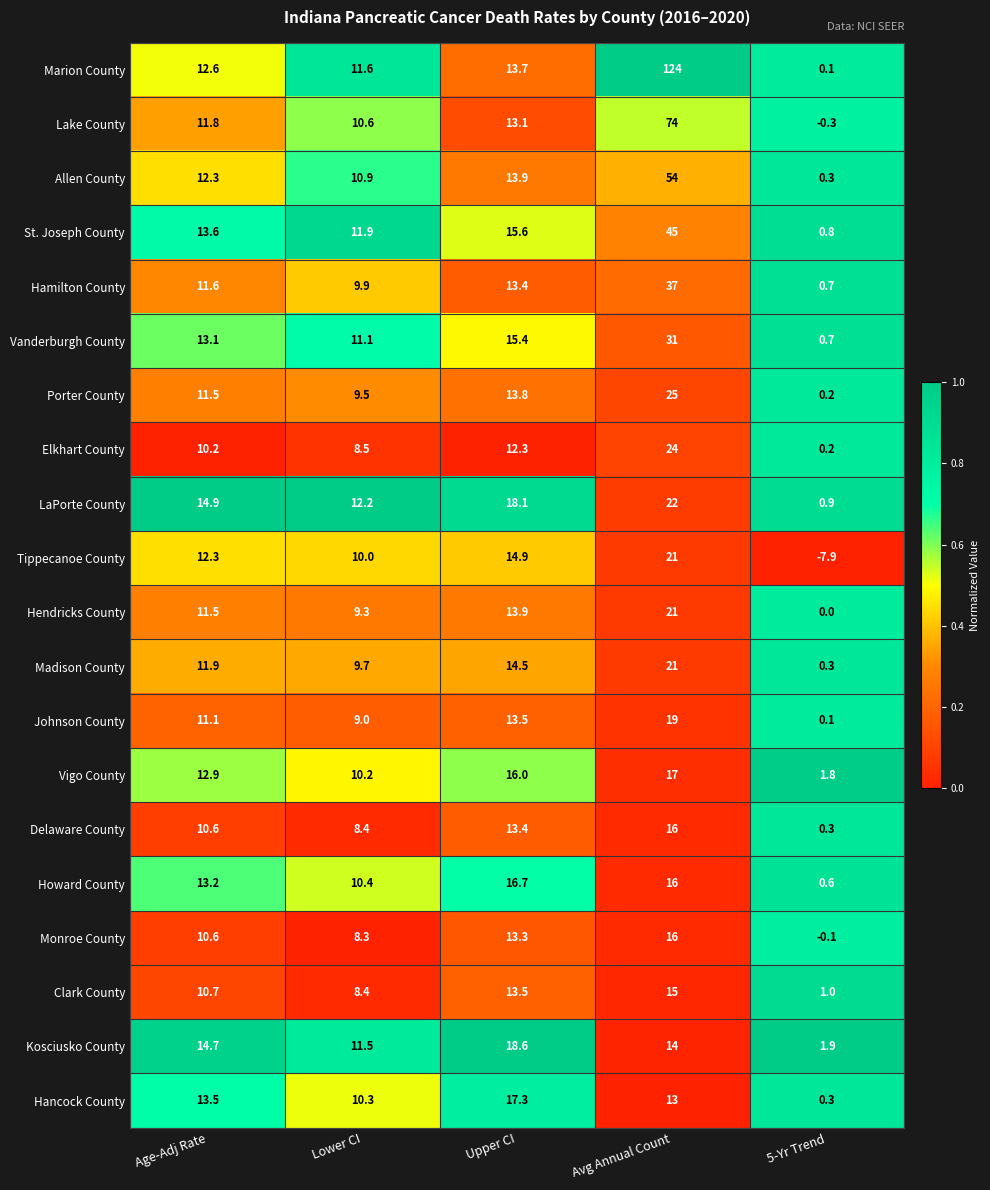

Which series has the widest spread of values?

Marion County